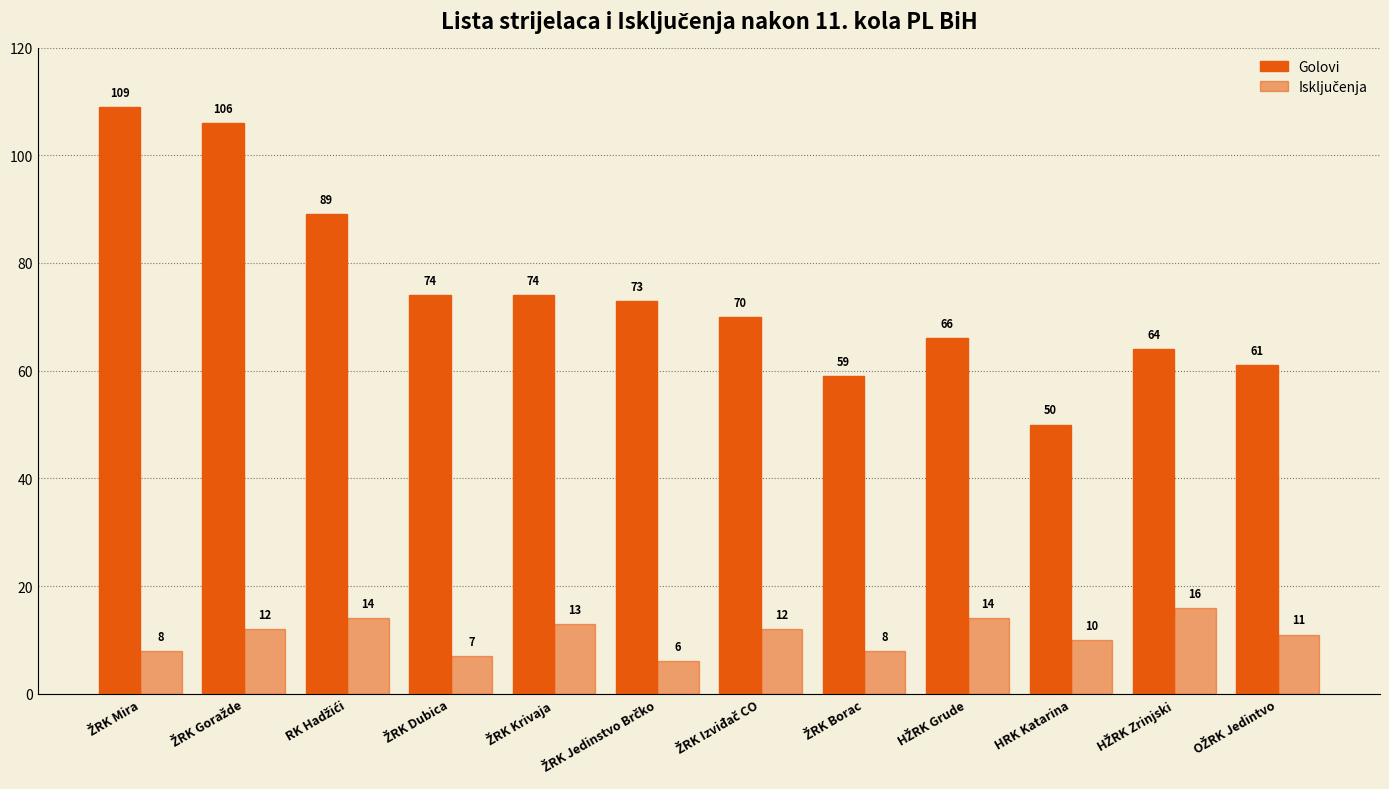

What is the value of the Isključenja bar at the 11th from the left?

16